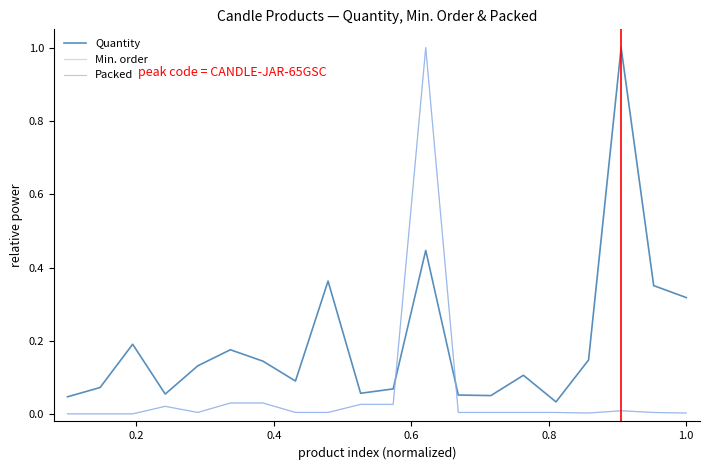

True or false: Packed has more than 0 points higher than both neighbors.

True